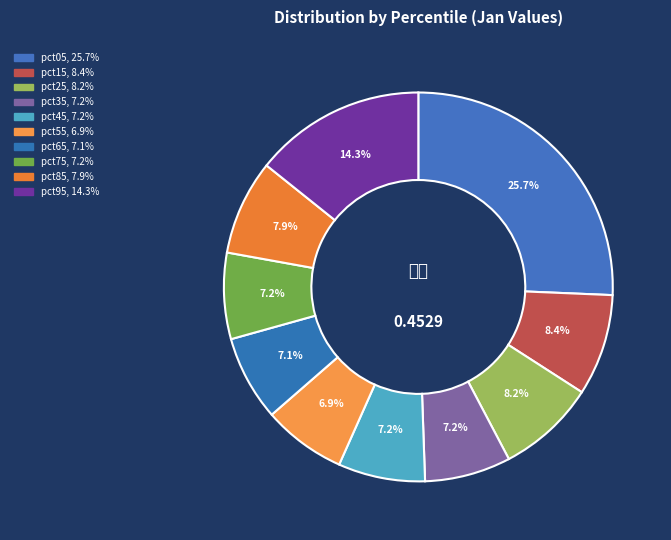

How many segments does this pie chart have?

10